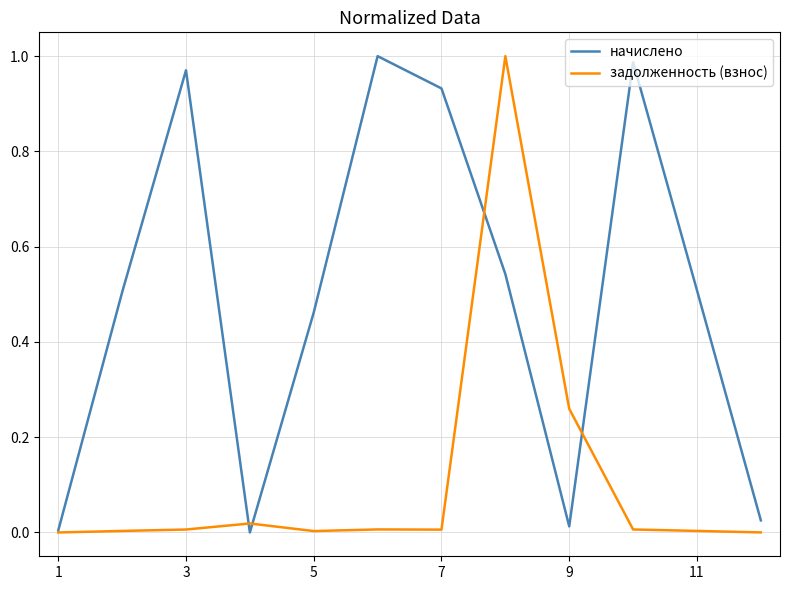

Rank the series by their average value, from lowest to highest.

задолженность (взнос), начислено